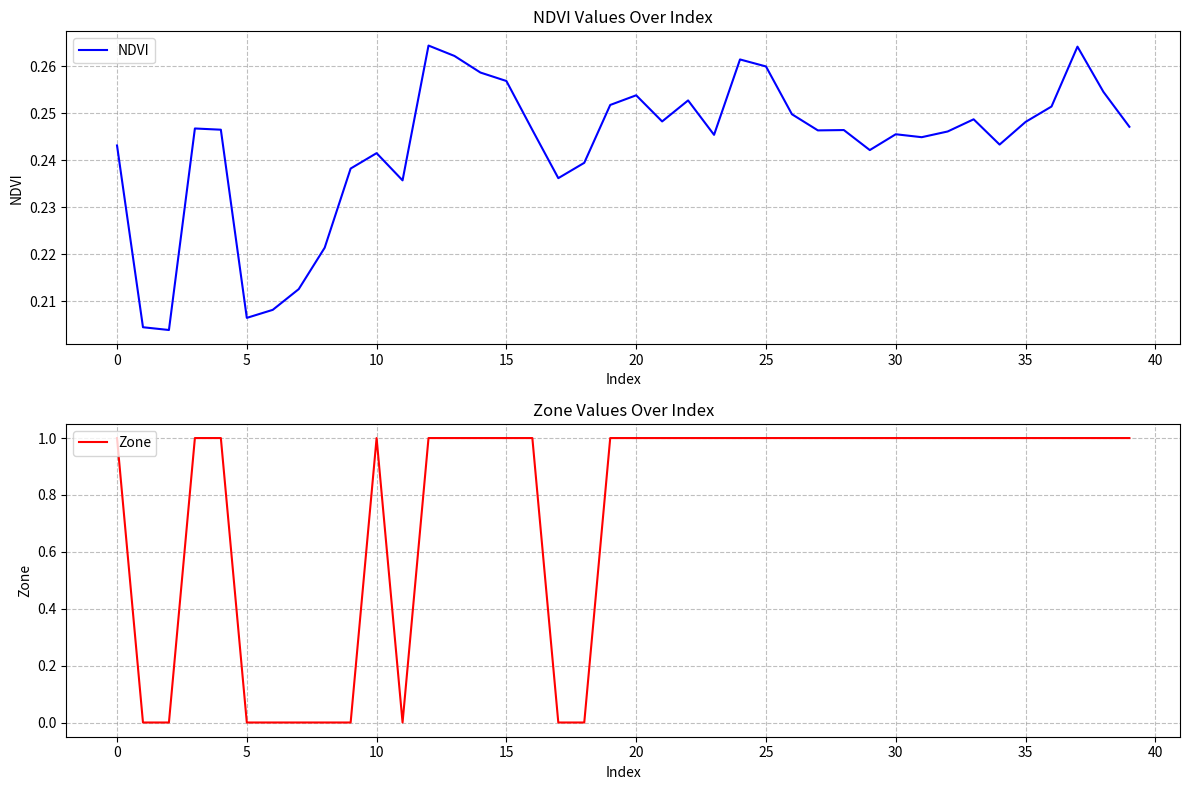

The value of NDVI at 11 is 0.2. True or false?

True